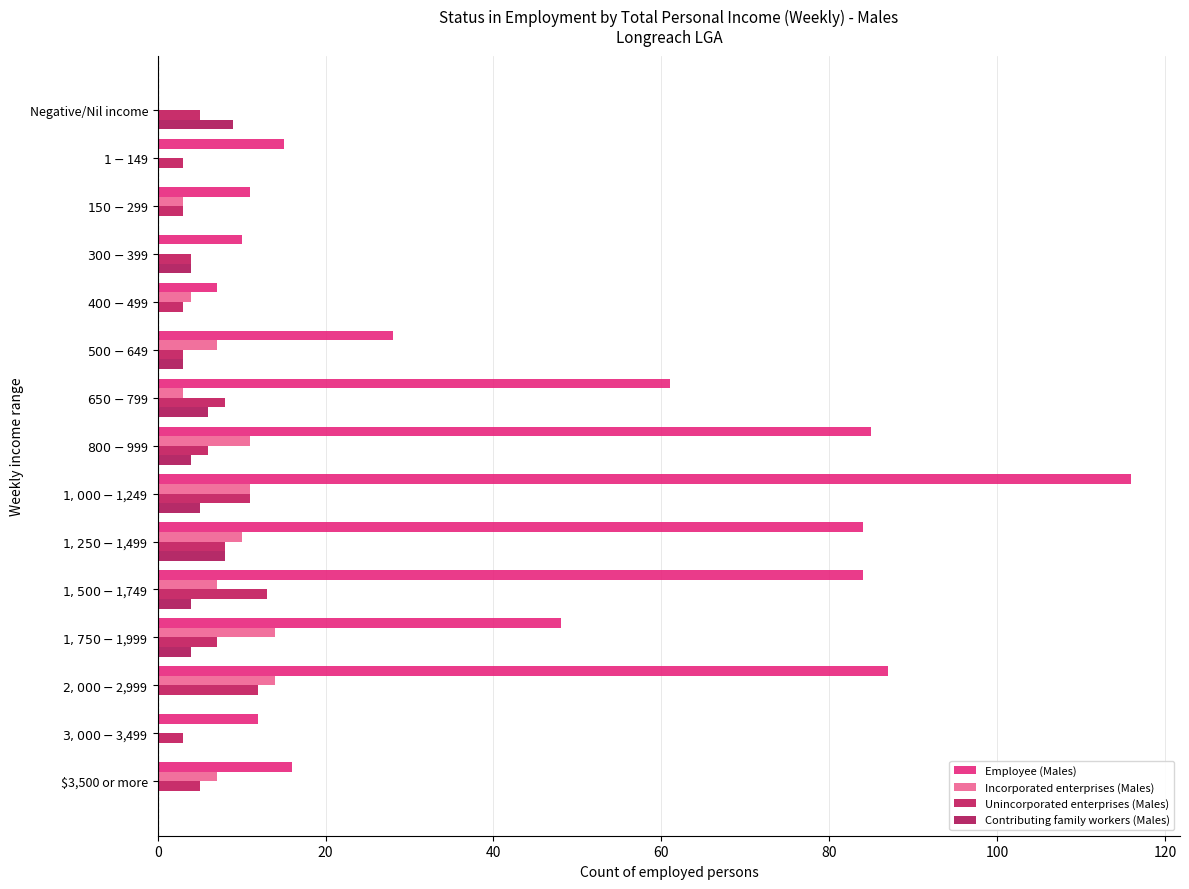

Count the number of data series in this chart.

4